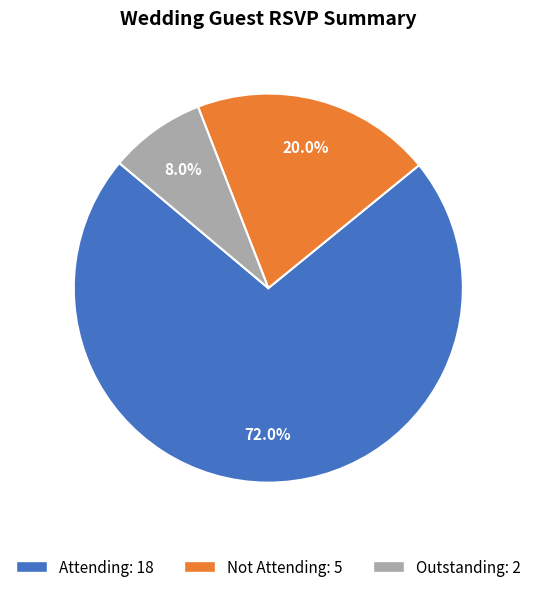

To the nearest percent, what portion does Outstanding represent?

8%